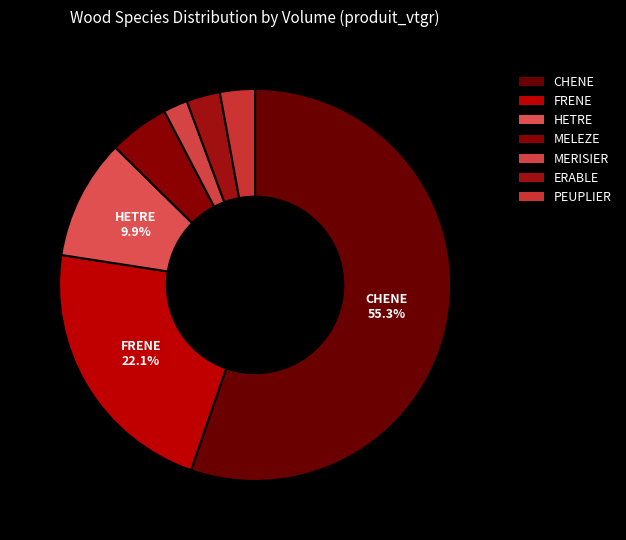

Does MELEZE account for over 50% of the chart?

No